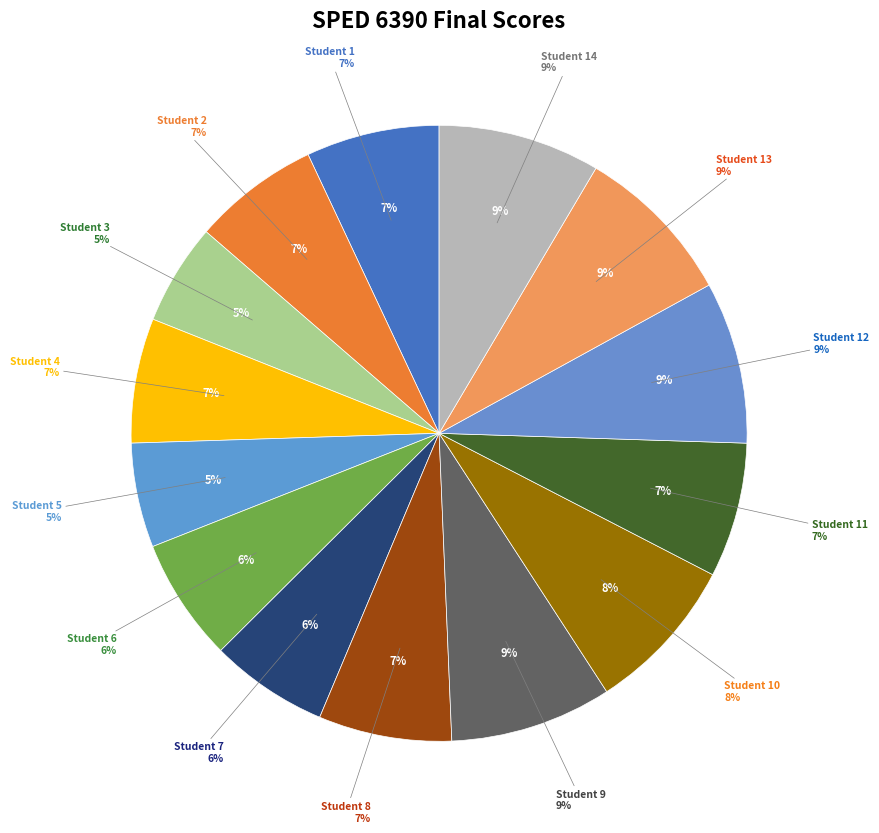

What percentage do Student 11 and Student 2 together represent?

13.7%